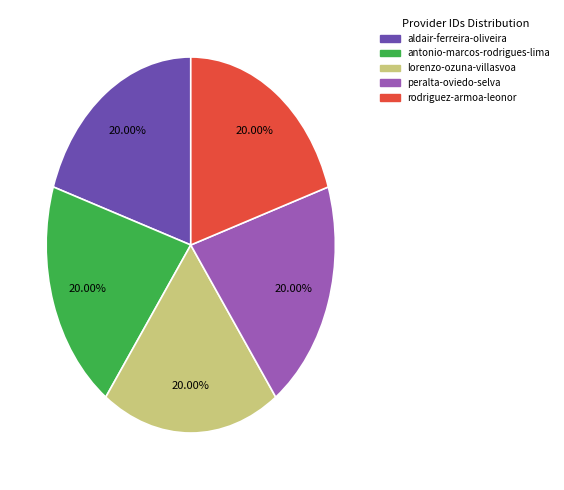

What is the ratio of the value at rodriguez-armoa-leonor to the value at lorenzo-ozuna-villasvoa?

1.0